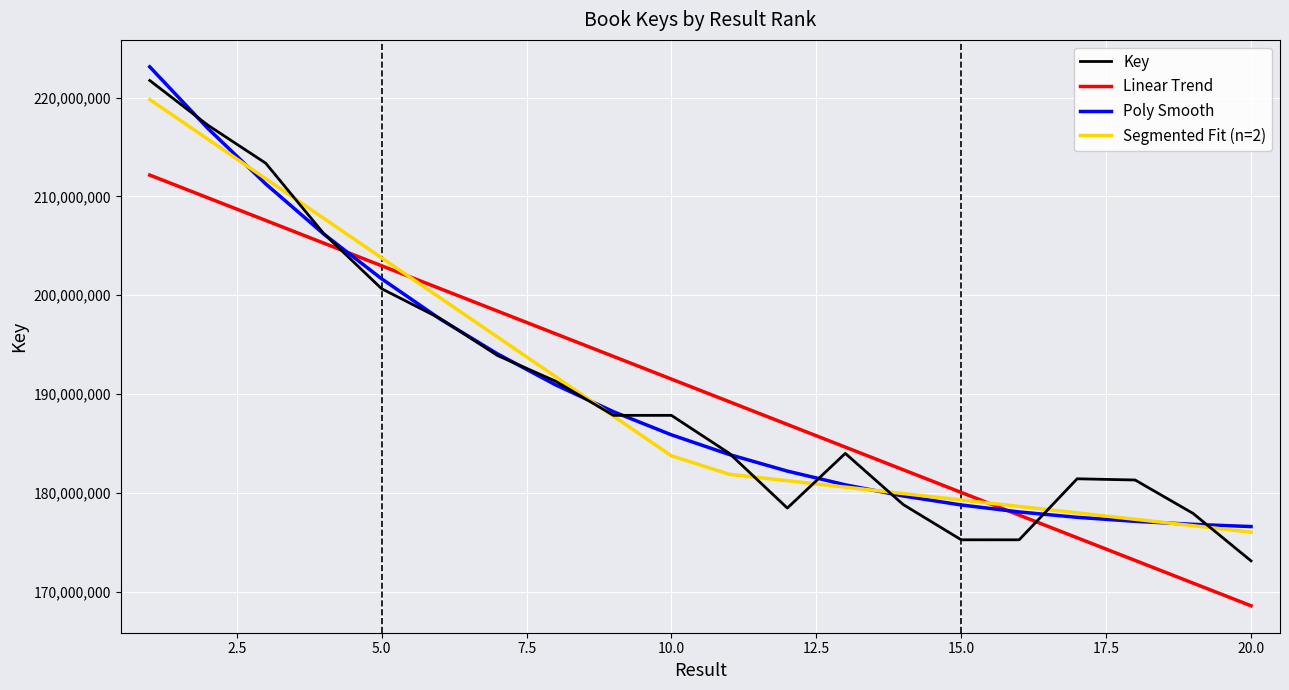

What is the difference between the maximum and second lowest values in the Key series?

46491804.0